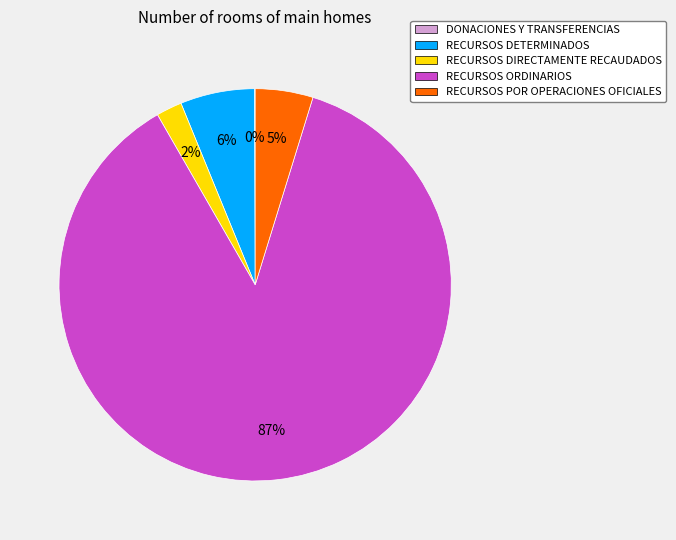

To the nearest percent, what is the average slice percentage?

20%